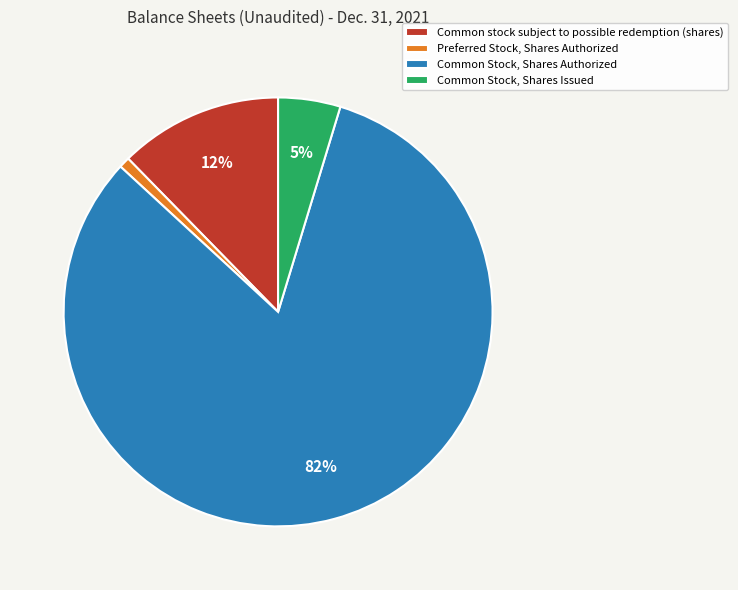

What is the smallest slice in the pie chart?

Preferred Stock, Shares Authorized